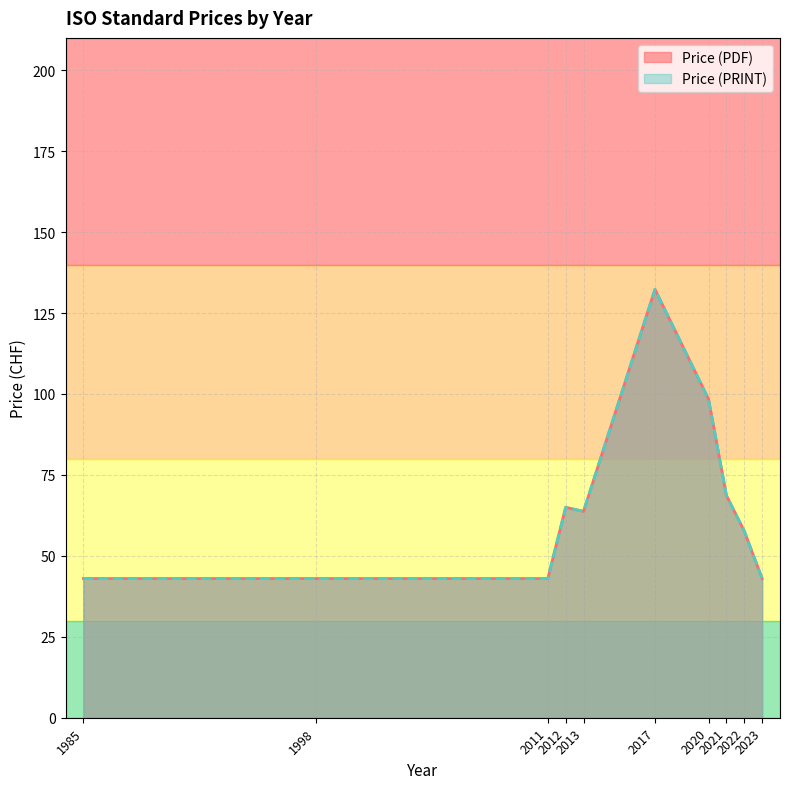

Is the value of Price (PRINT) at 2013 greater than the value of Price (PDF) at 2020?

No